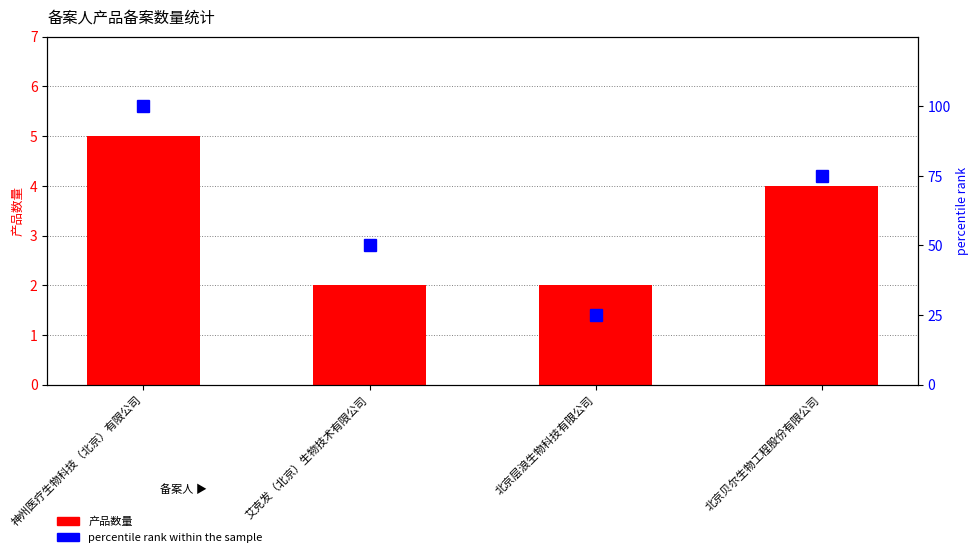

What is the average value of the percentile rank within the sample series?

62